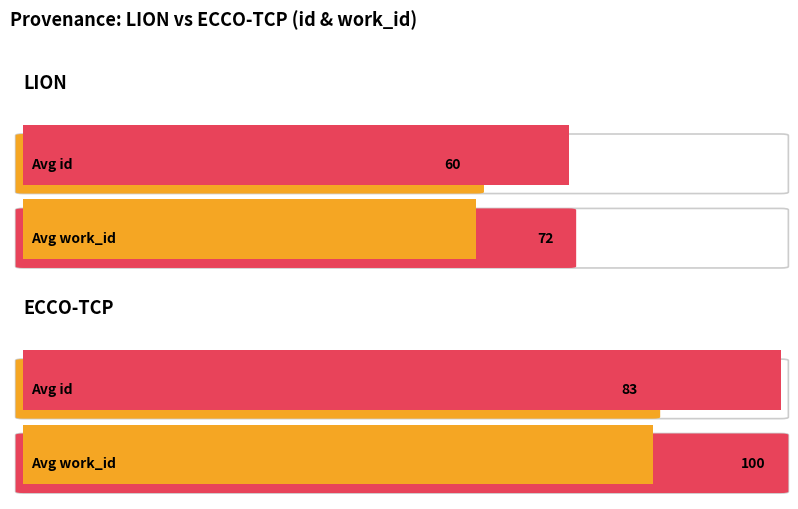

What are all the series names shown in the legend?

avg_id, avg_work_id